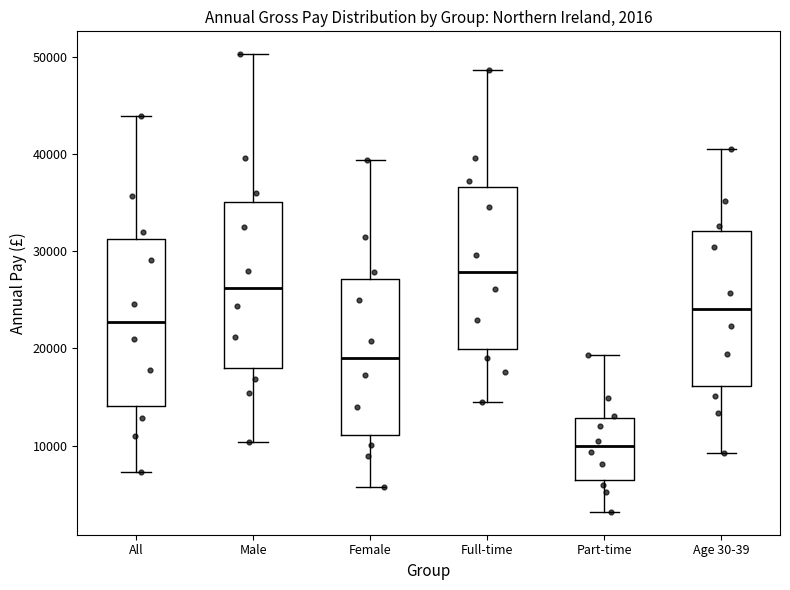

Which box has the highest median line?

Full-time